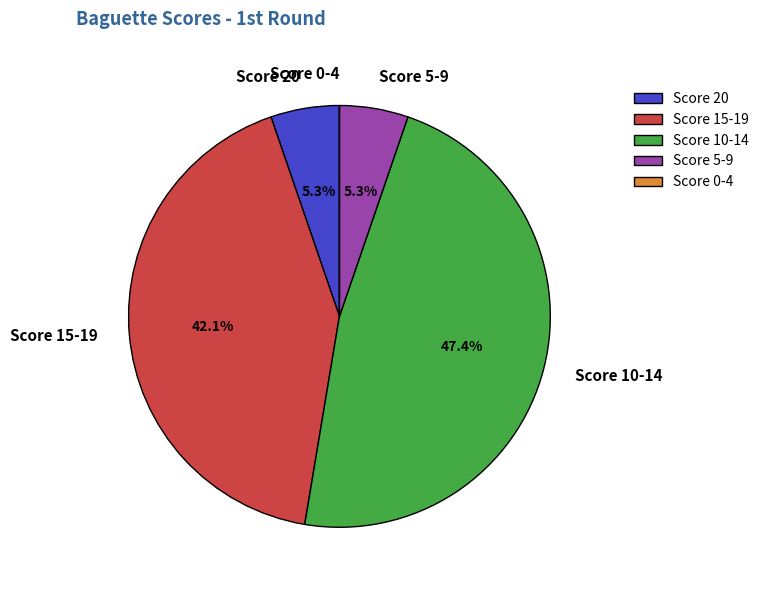

Is there a majority slice in this chart?

No